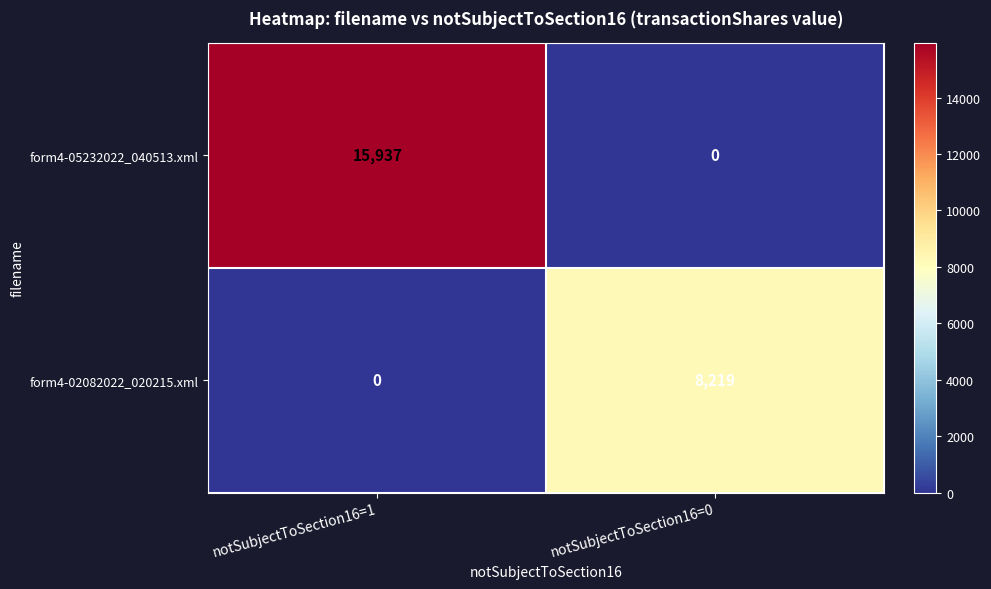

How many data points does each series have?

2